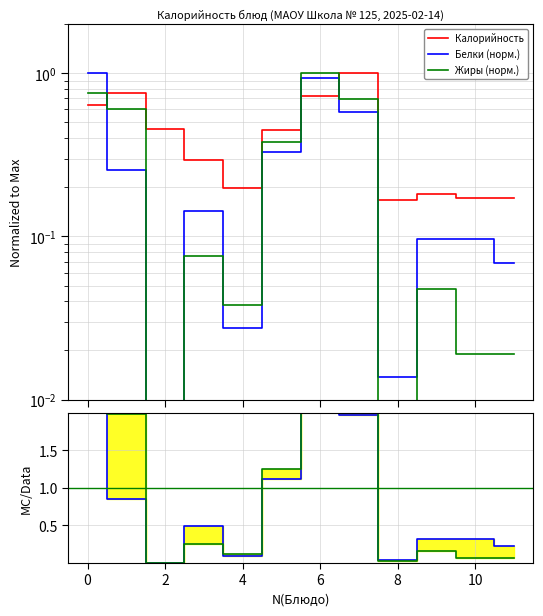

What is the average value of the Белки (норм.) series?

0.3